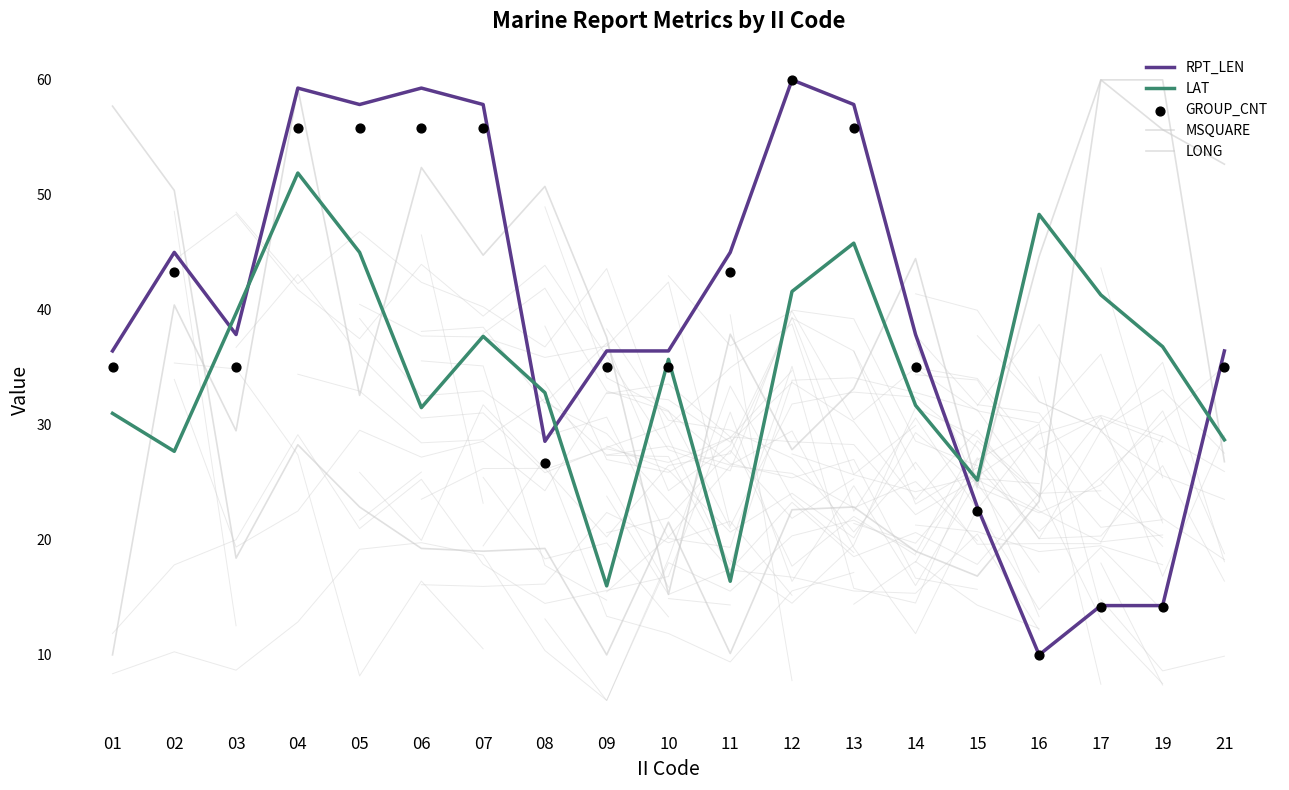

Which series reaches the minimum Y coordinate?

RPT_LEN